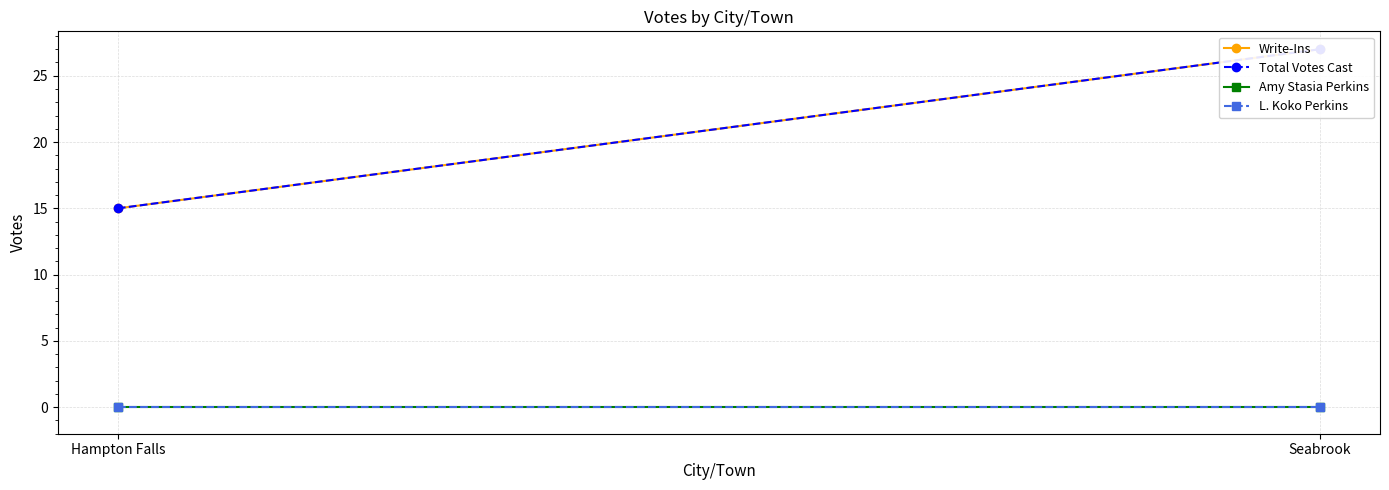

At how many categories does at least one series exceed 15?

1